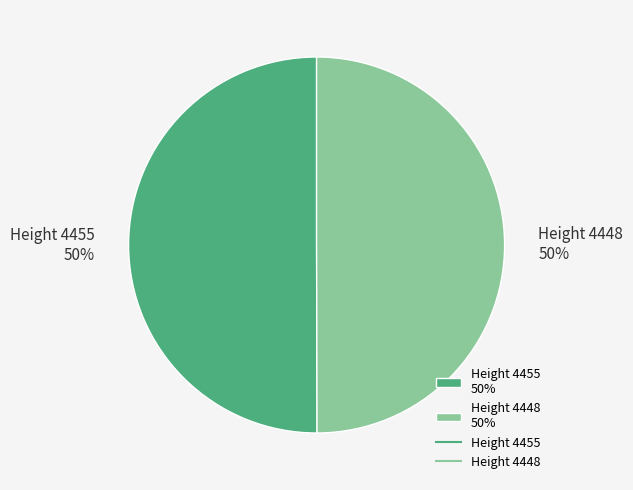

How many segments does this pie chart have?

2